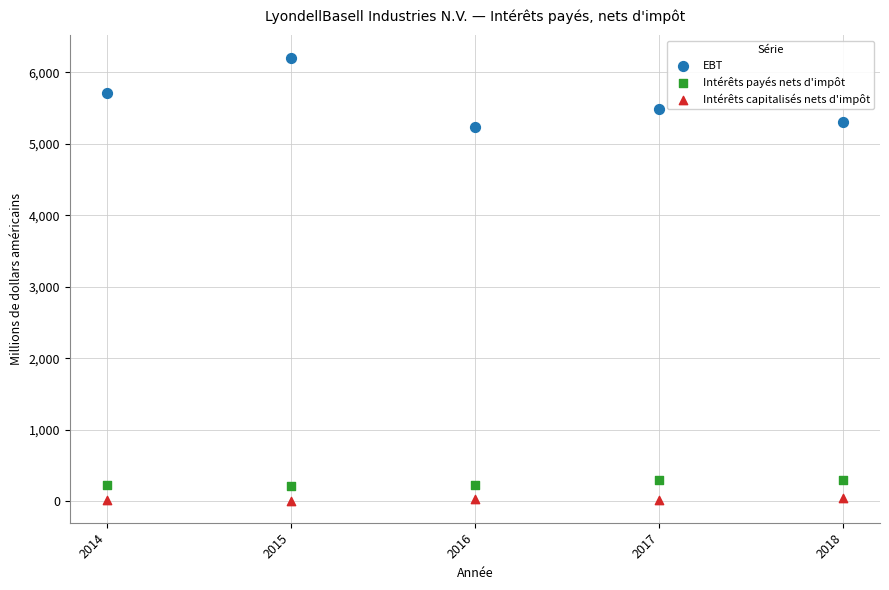

Across all series, what Y value is closest to 3108?

5233